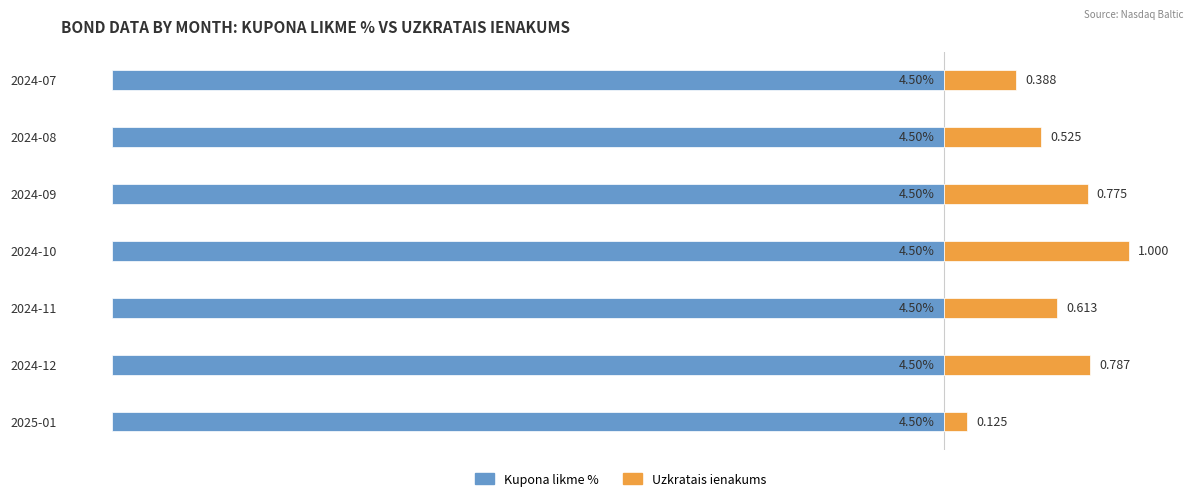

Count the number of categories in the chart.

7